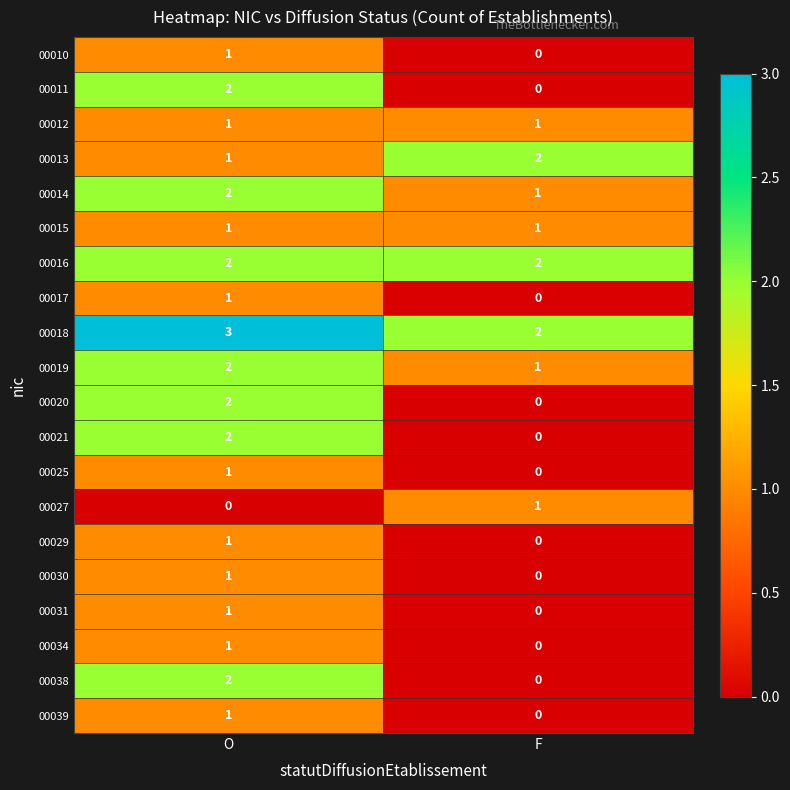

At which label is 00034 closest to 0?

F